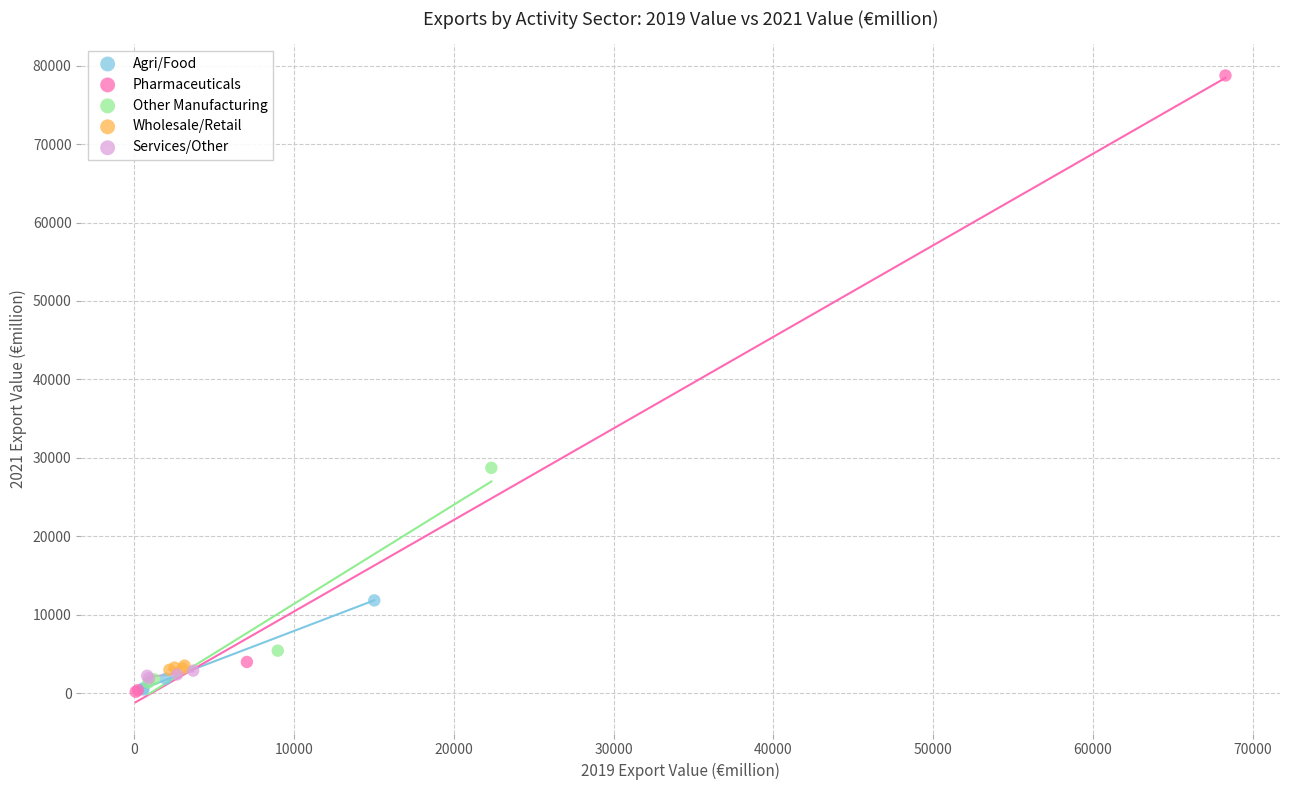

Which series has the largest Y range (max minus min)?

Pharmaceuticals